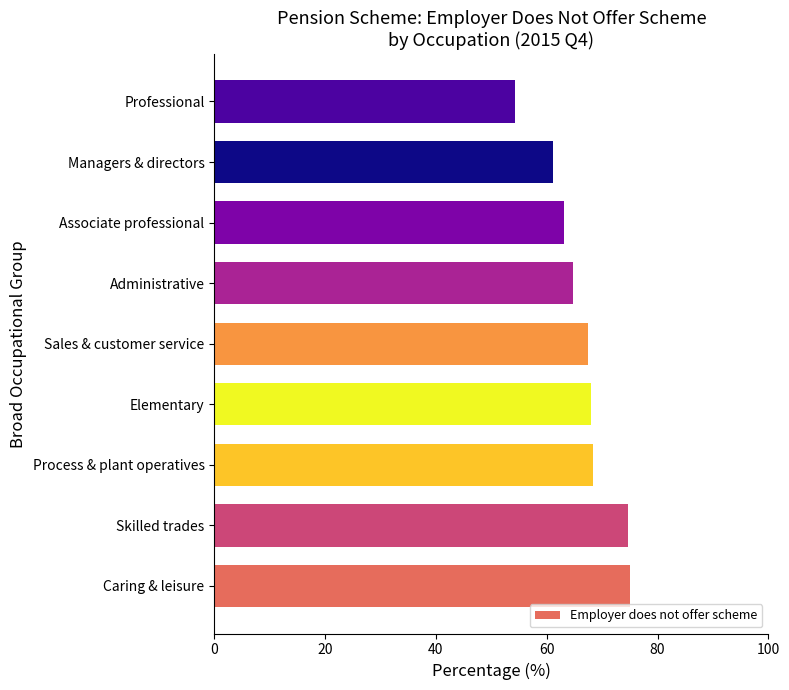

What value does the data have at Caring & leisure?

75.0